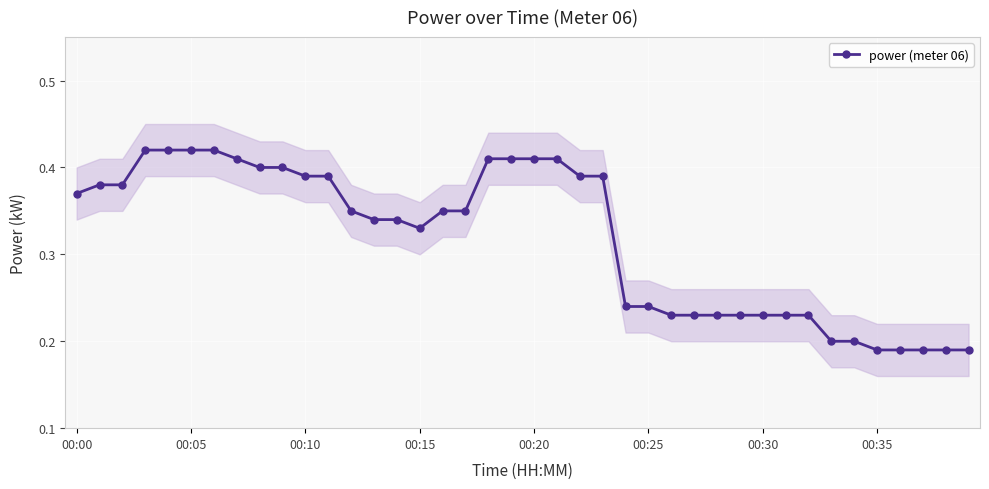

What is the value of the 25th point from the left?

0.2